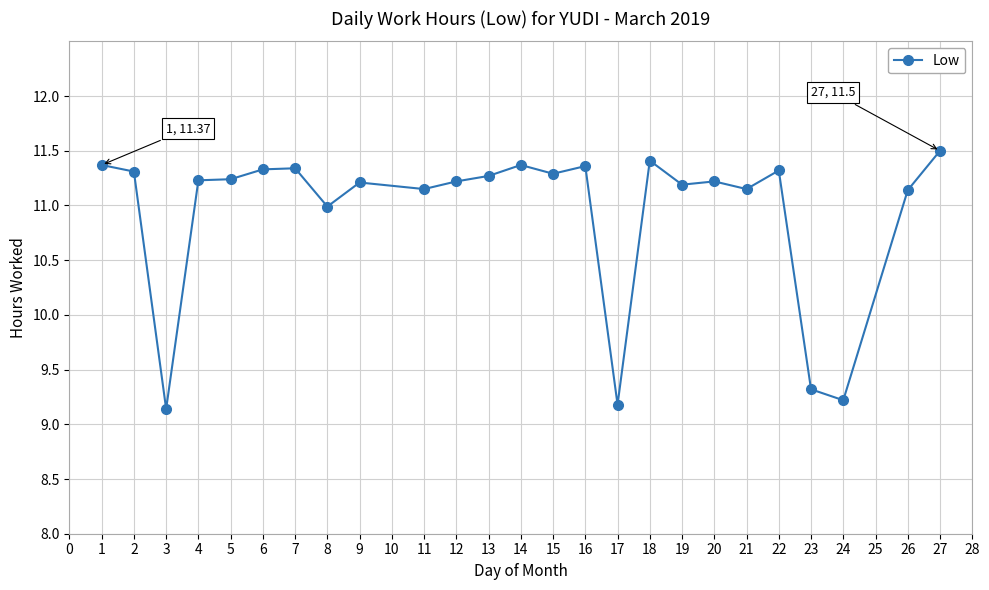

Where is the data nearest to the value 10?

23